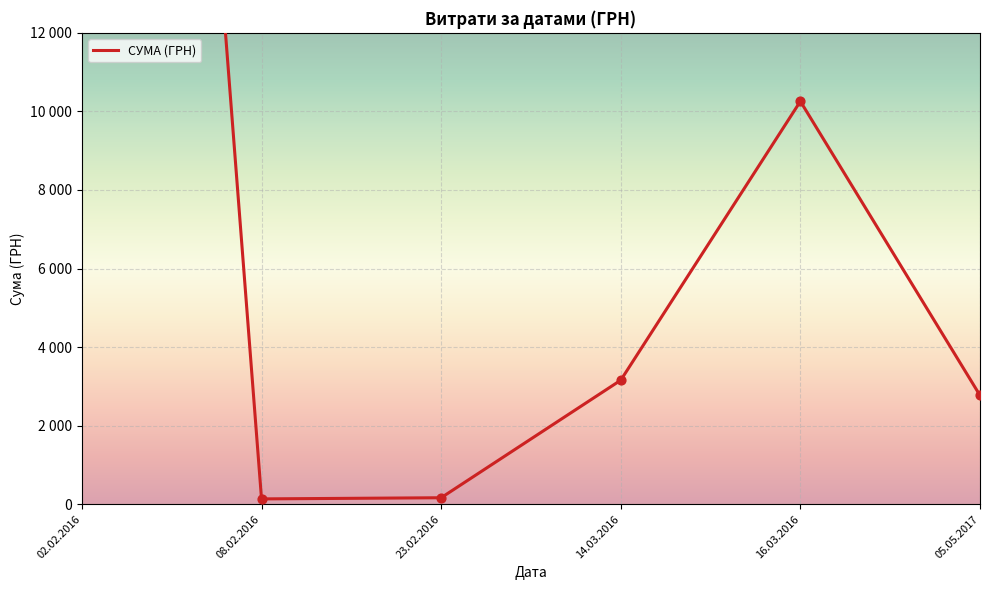

Between 08.02.2016 and 14.03.2016, which is larger?

14.03.2016